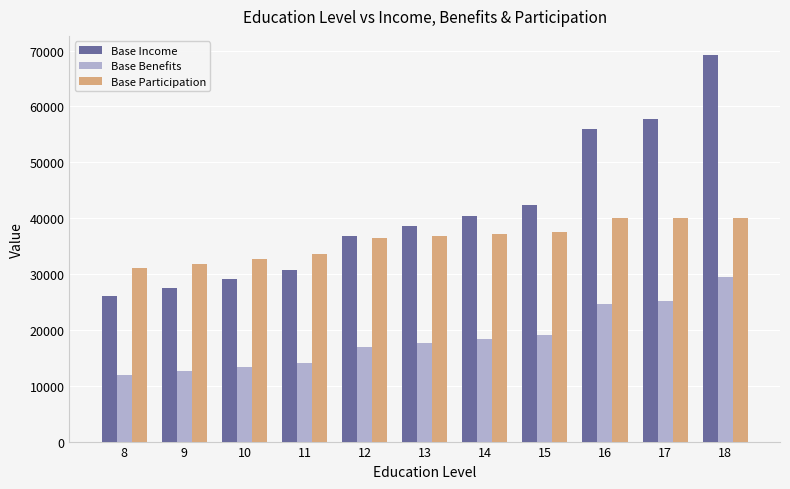

Where is Base Income nearest to the value 47599?

15